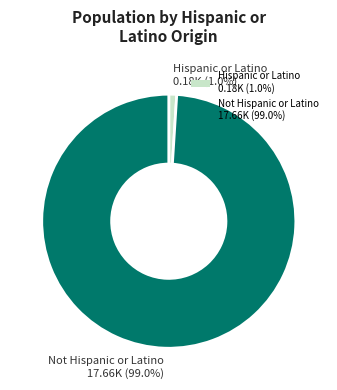

To the nearest percent, what is the average slice percentage?

50%